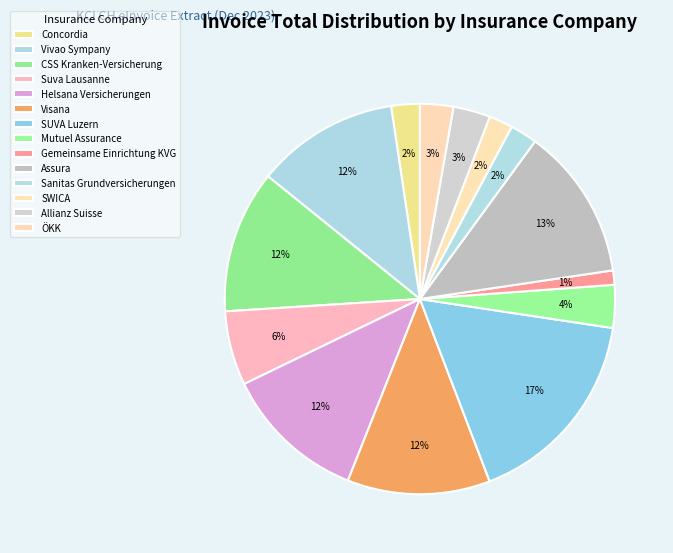

Count the number of slices in the pie.

14